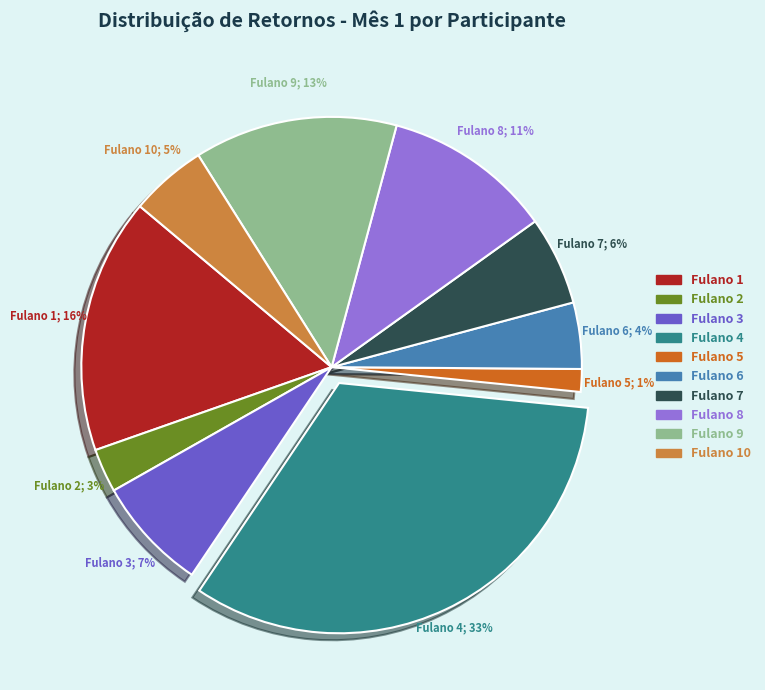

How many slices are in this pie chart?

10